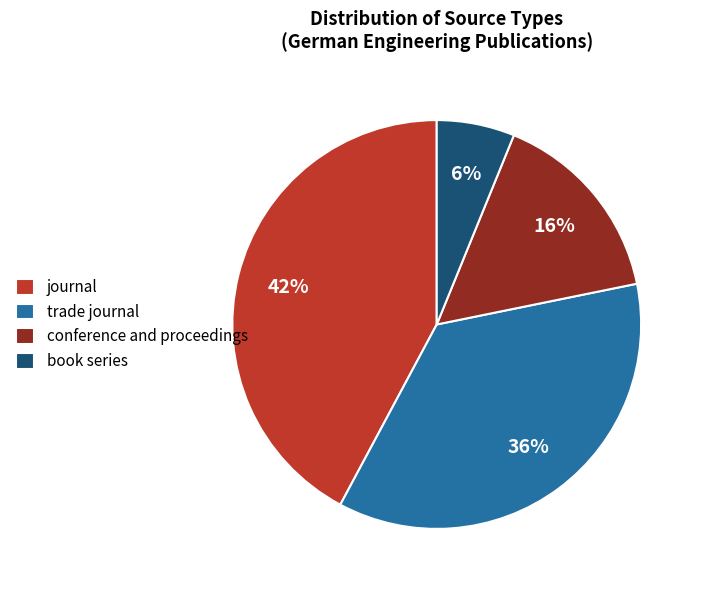

Is the sum of trade journal and book series greater than half?

No